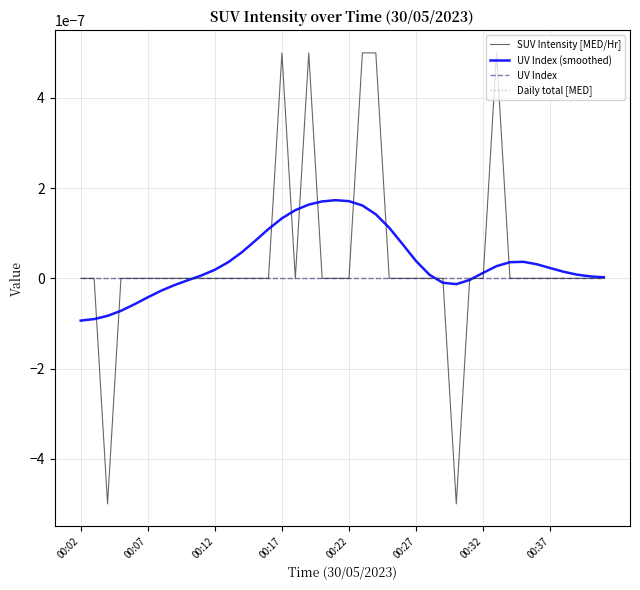

Is this an area chart (filled region under the line)?

No